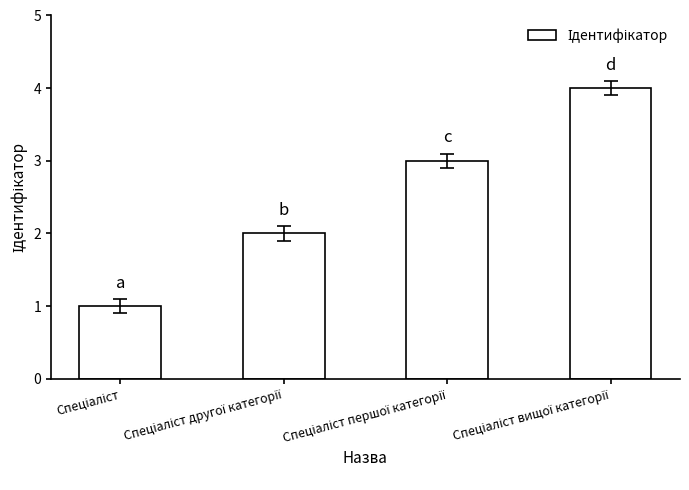

What is the sum of all values?

10